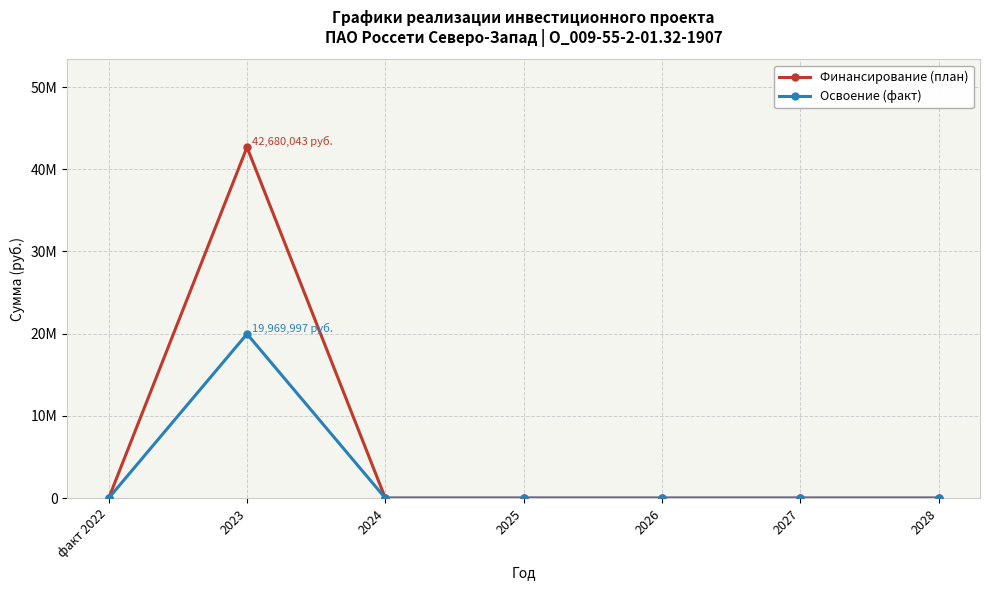

What are all the series names shown in the legend?

Финансирование (план), Освоение (факт)